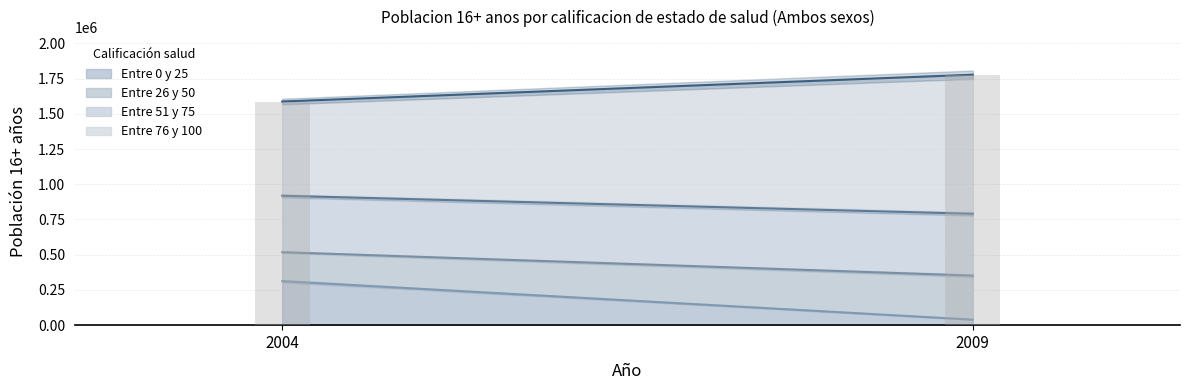

Reading left to right, what are all the values shown in this chart?

Entre 0 y 25: 2004=312474	2009=39273
Entre 26 y 50: 2004=205683	2009=312538
Entre 51 y 75: 2004=400398	2009=438834
Entre 76 y 100: 2004=668721	2009=987122